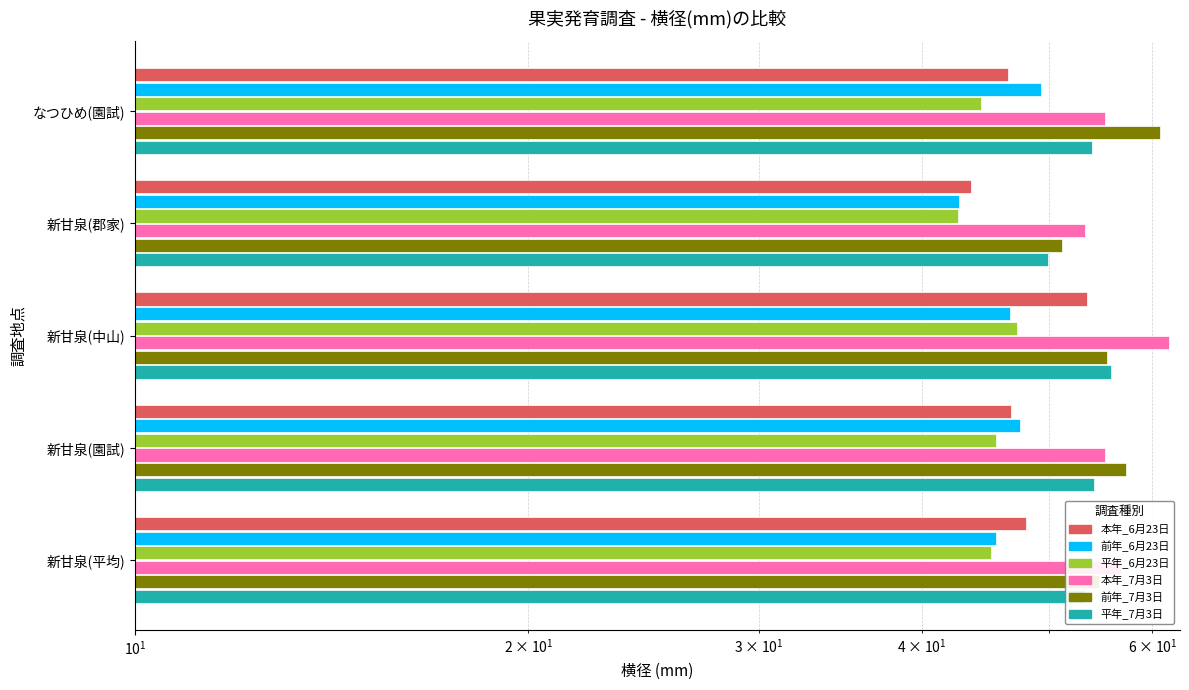

Does the chart contain any negative values?

No